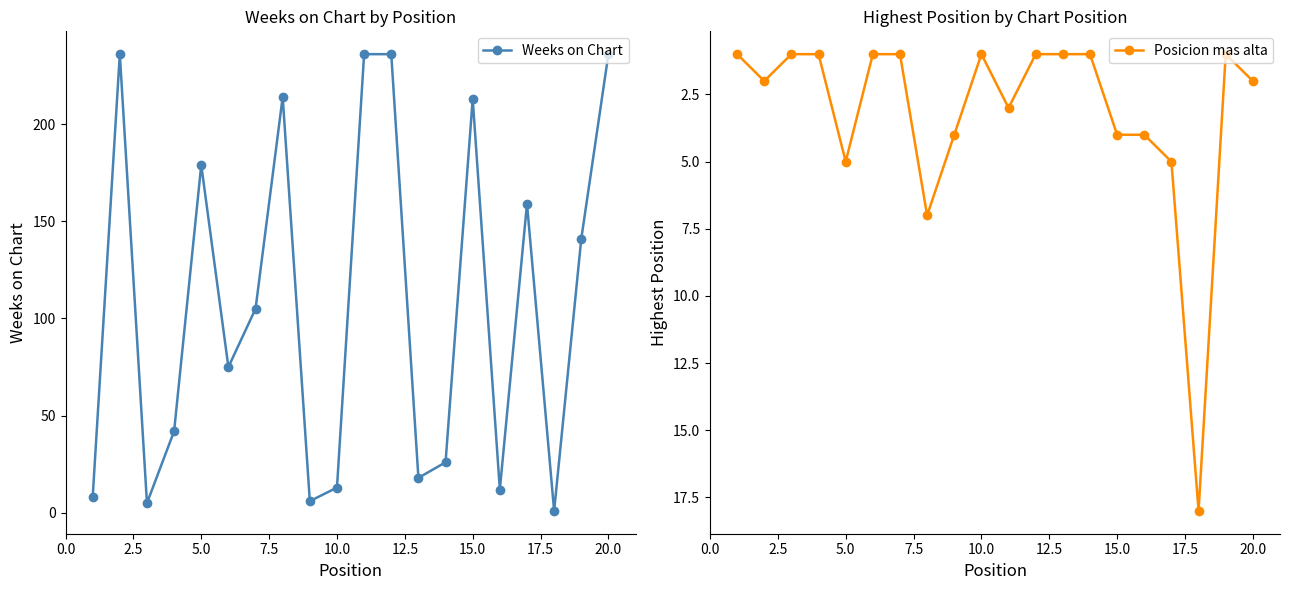

How many lines are shown in the chart?

2